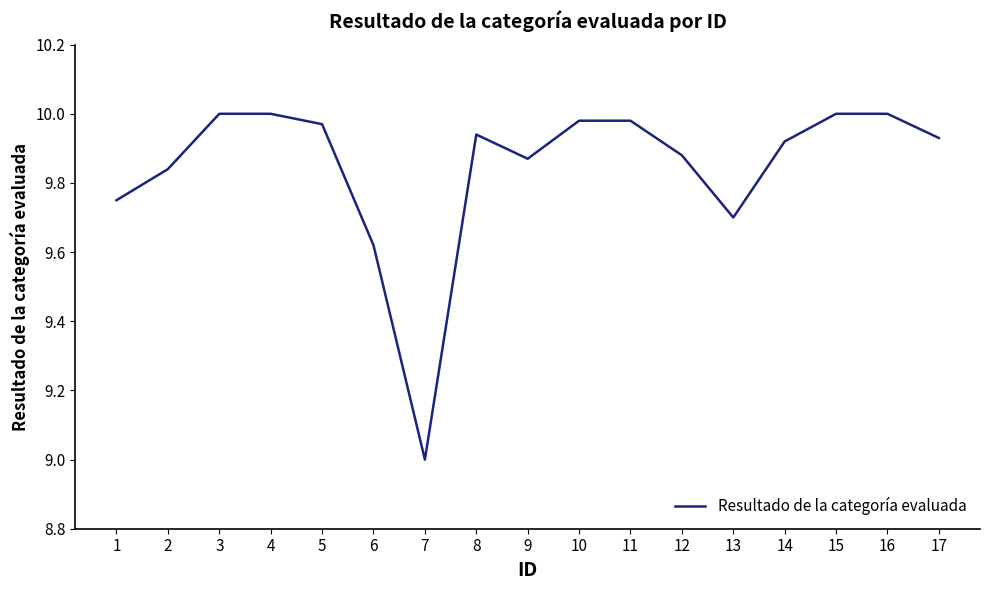

What is the sum of all values?

167.4